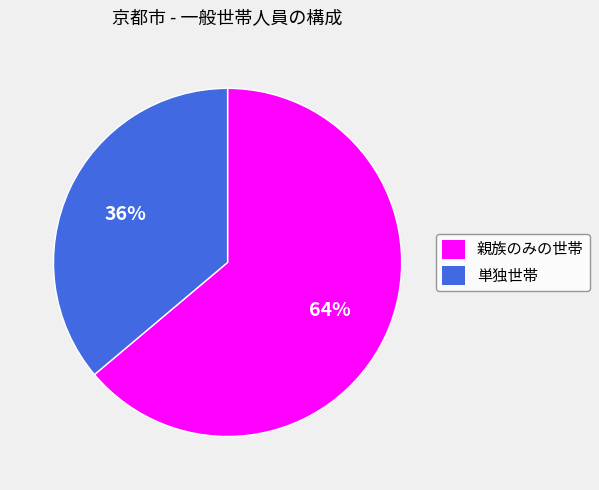

What percentage is the 単独世帯 slice, to the nearest percent?

36%